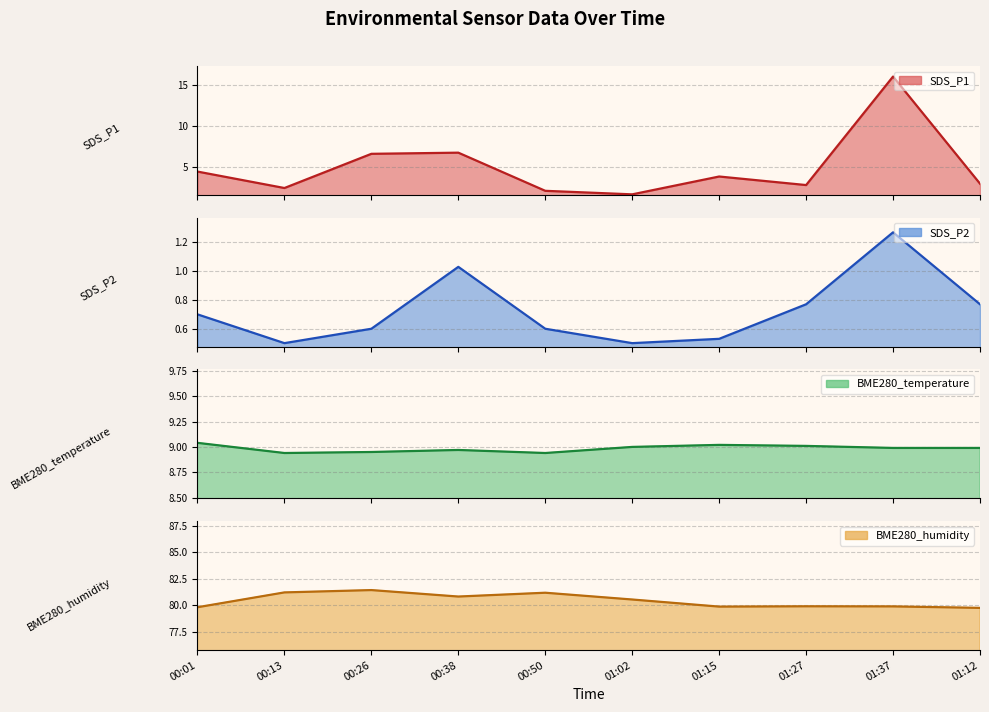

What is the lowest value of the BME280_humidity series?

79.7